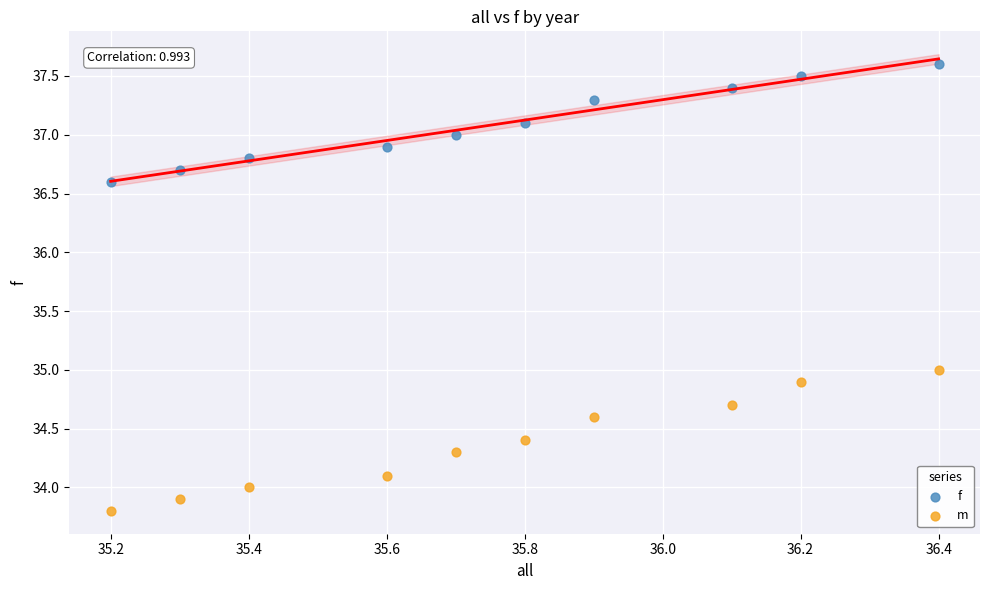

Which series reaches the minimum Y coordinate?

m